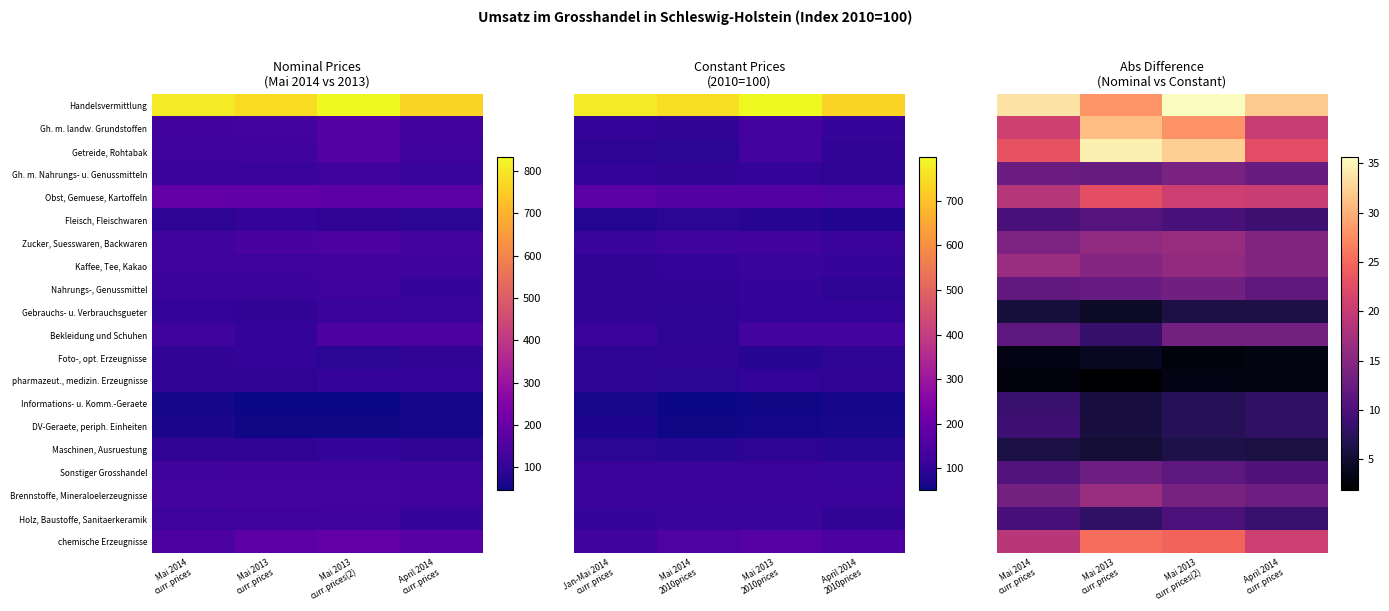

The Obst, Gemuese, Kartoffeln series shows 31.4 at Mai 2013 curr.prices(2). True or false?

False